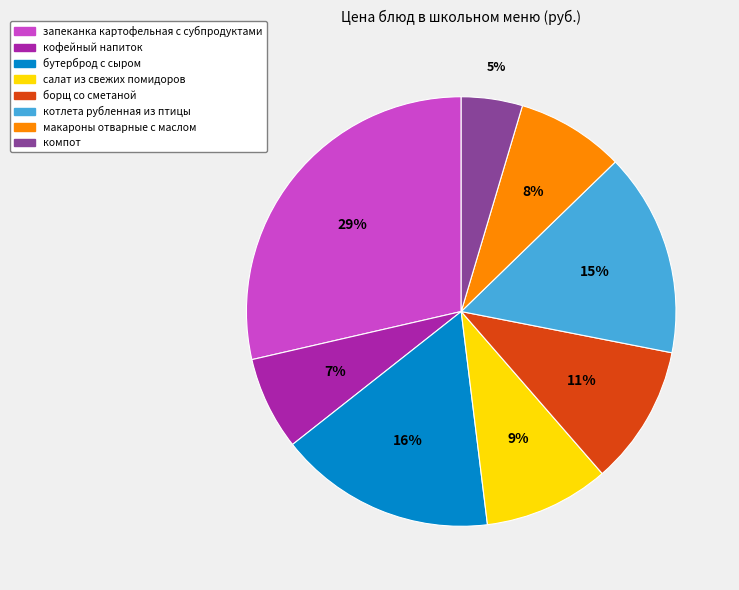

To the nearest percent, what percentage of the pie is борщ со сметаной?

11%